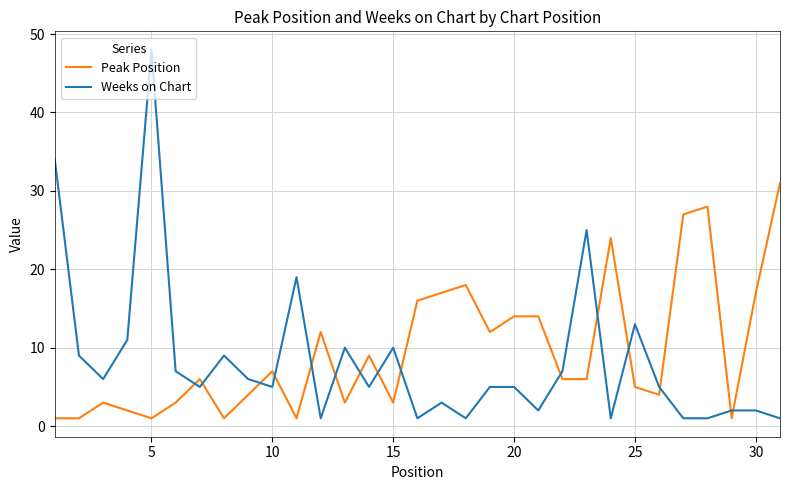

What is the highest value of the Weeks on Chart series?

48